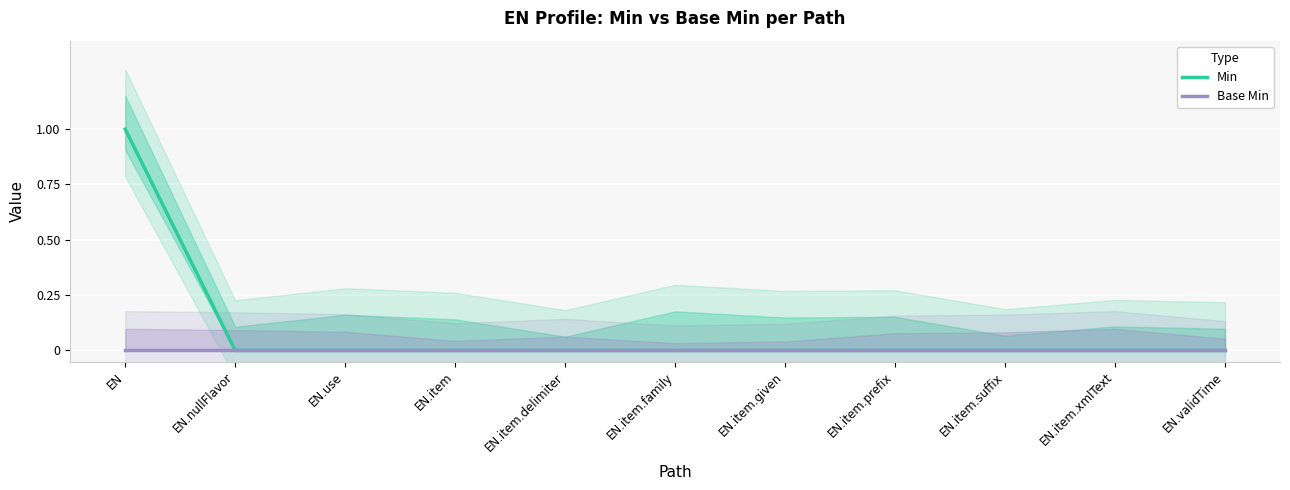

True or false: Min has a value of 0 at EN.use.

True